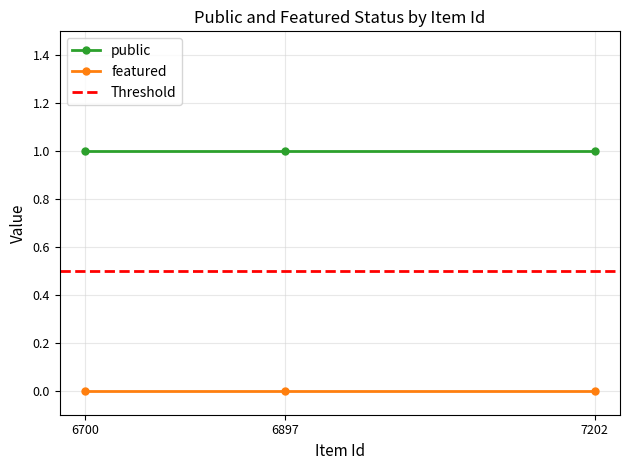

Which has a higher value, 7202 or 6897?

7202